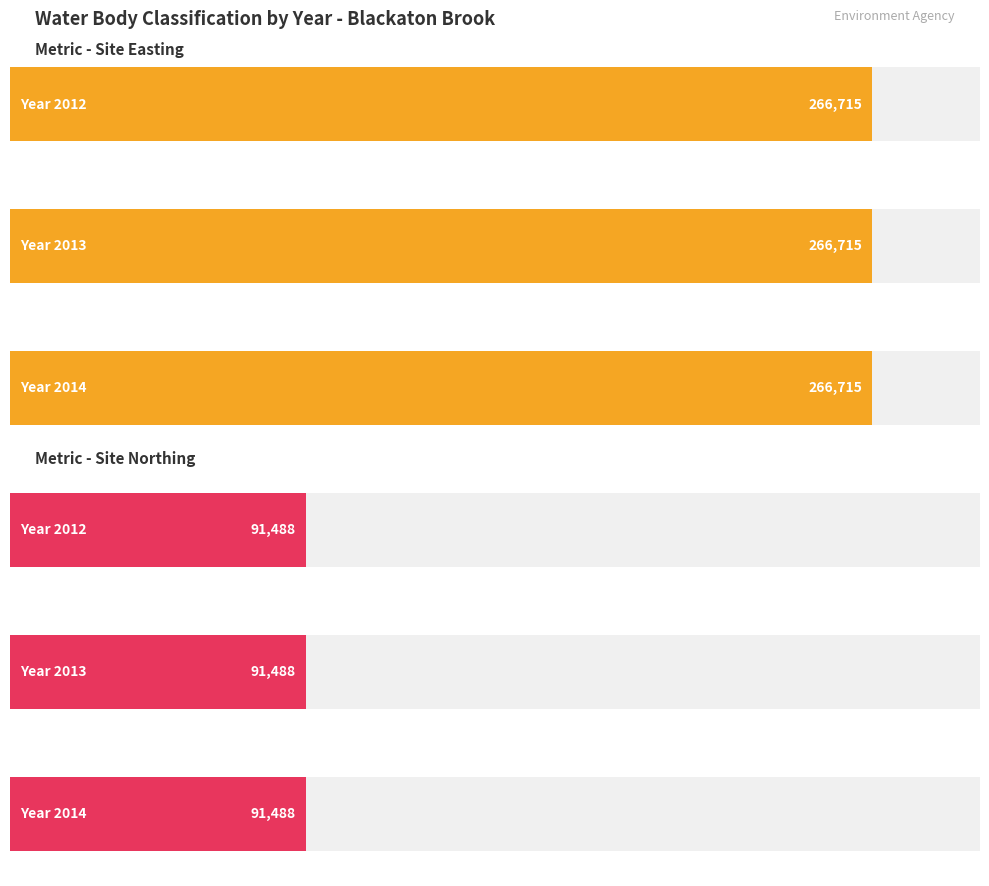

At which label is Site Northing closest to 91488?

2012